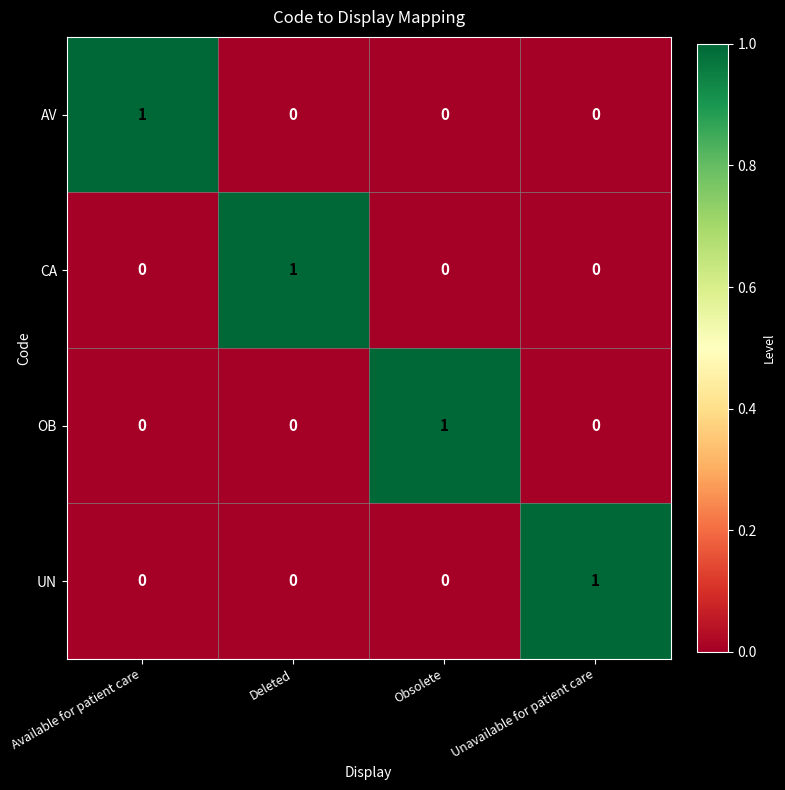

What is the total value across all series at Obsolete?

1